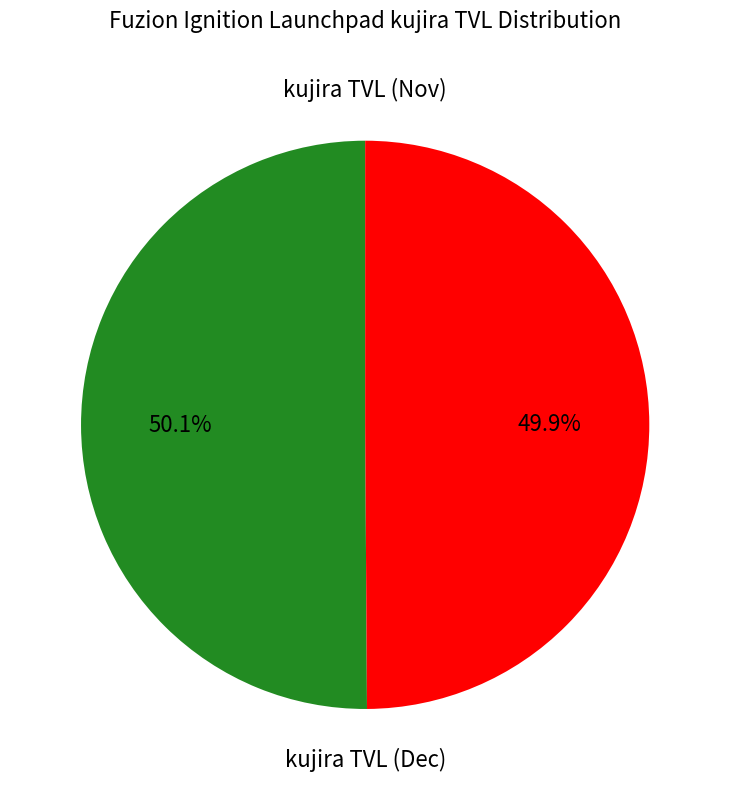

Is there any slice that represents more than half of the pie?

Yes